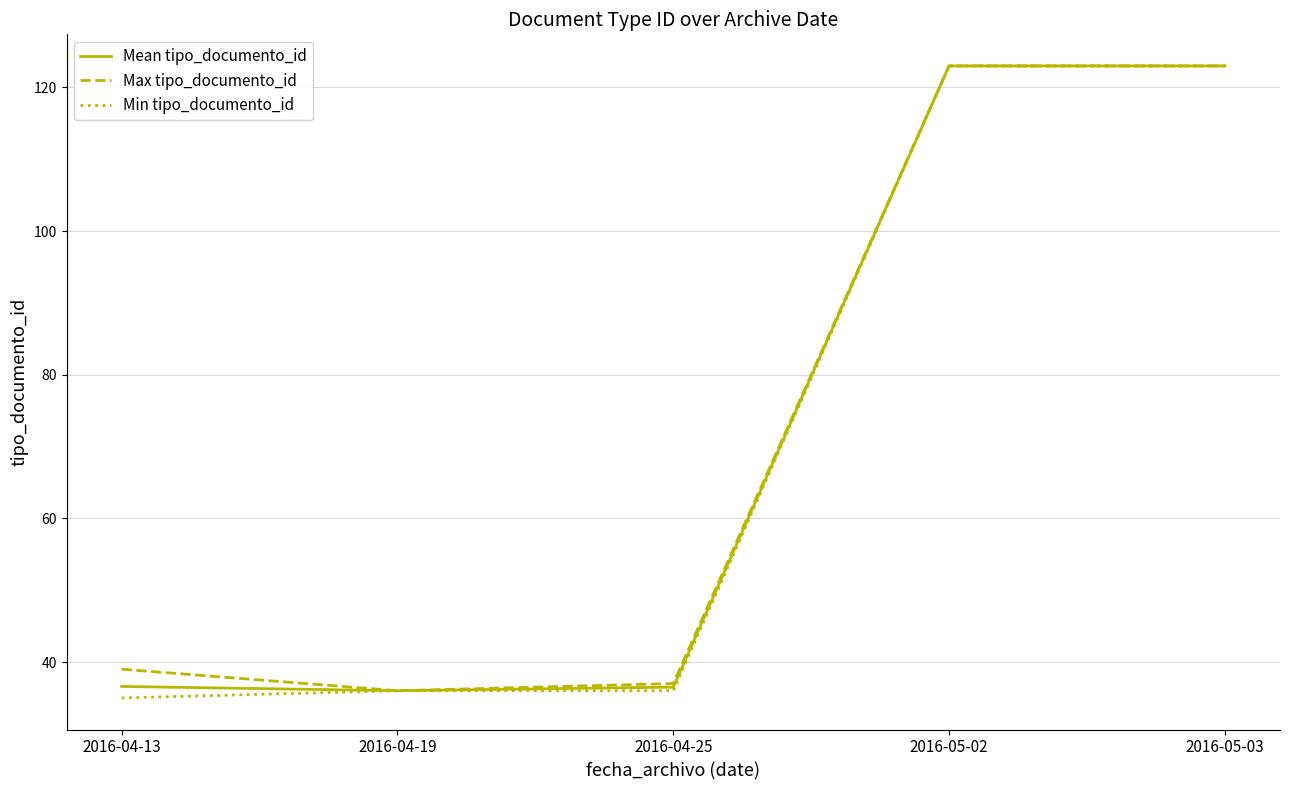

Which series has the widest spread of values?

Min tipo_documento_id